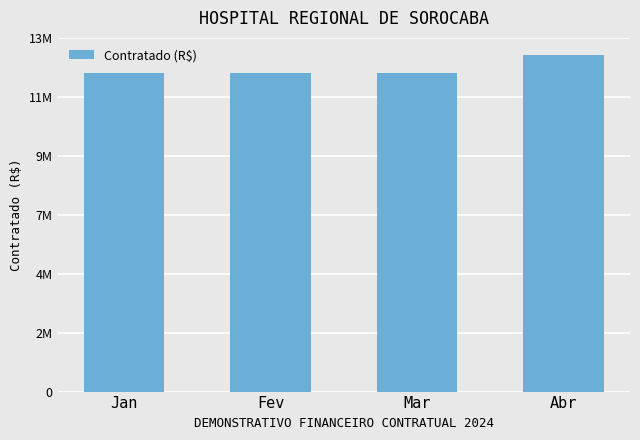

Which has a higher value, Jan or Abr?

Abr